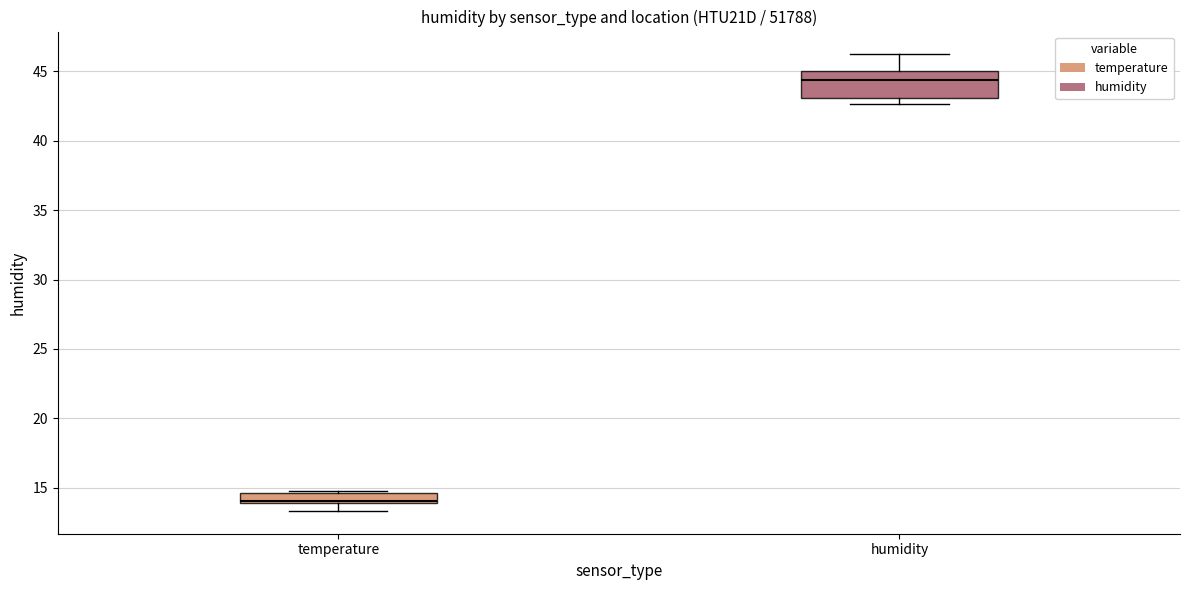

Which box has the highest median line?

humidity